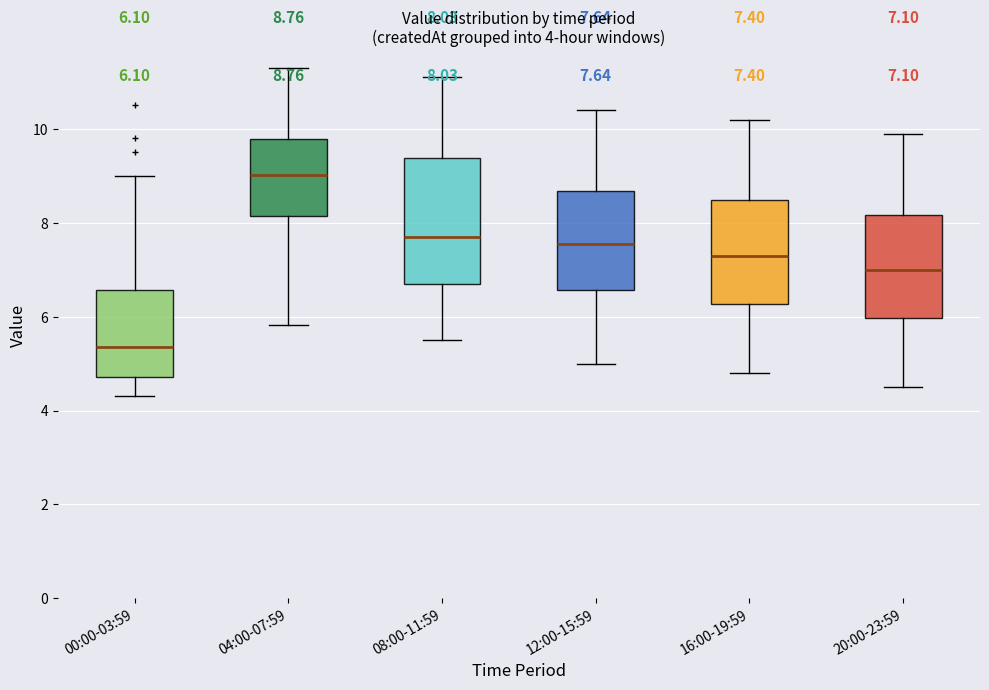

Which box's median line is the highest?

04:00-07:59